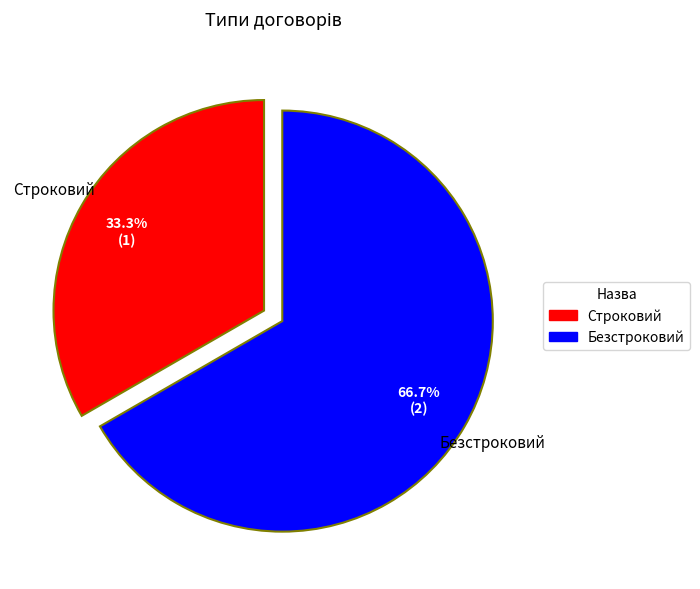

To the nearest percent, what is the difference between the largest and smallest slice percentages?

33%